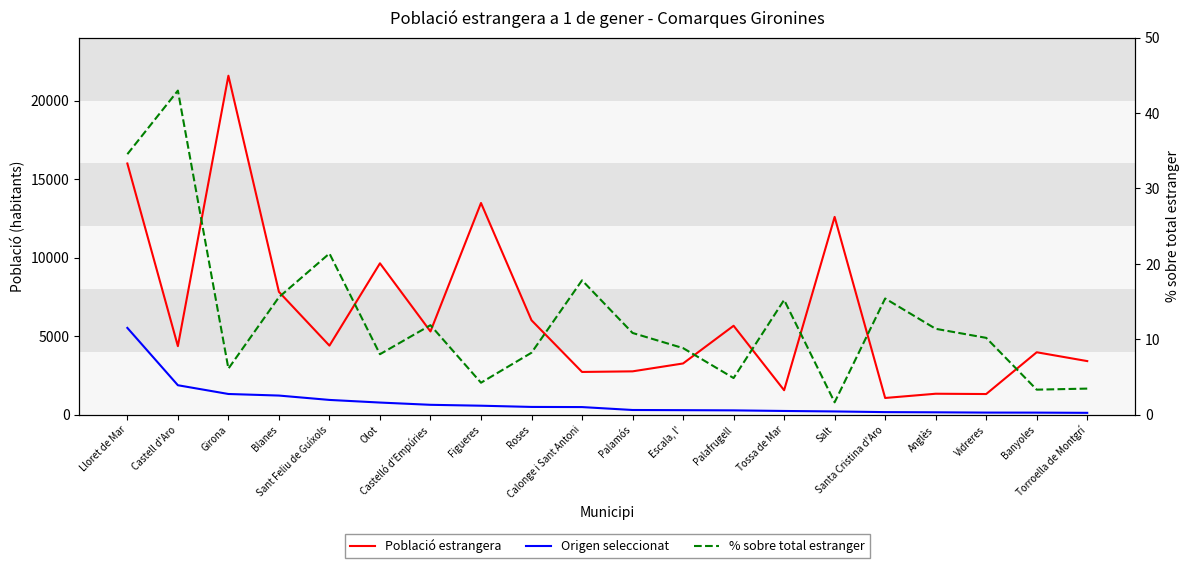

At which category does % sobre total estranger reach its first local peak?

Castell d'Aro